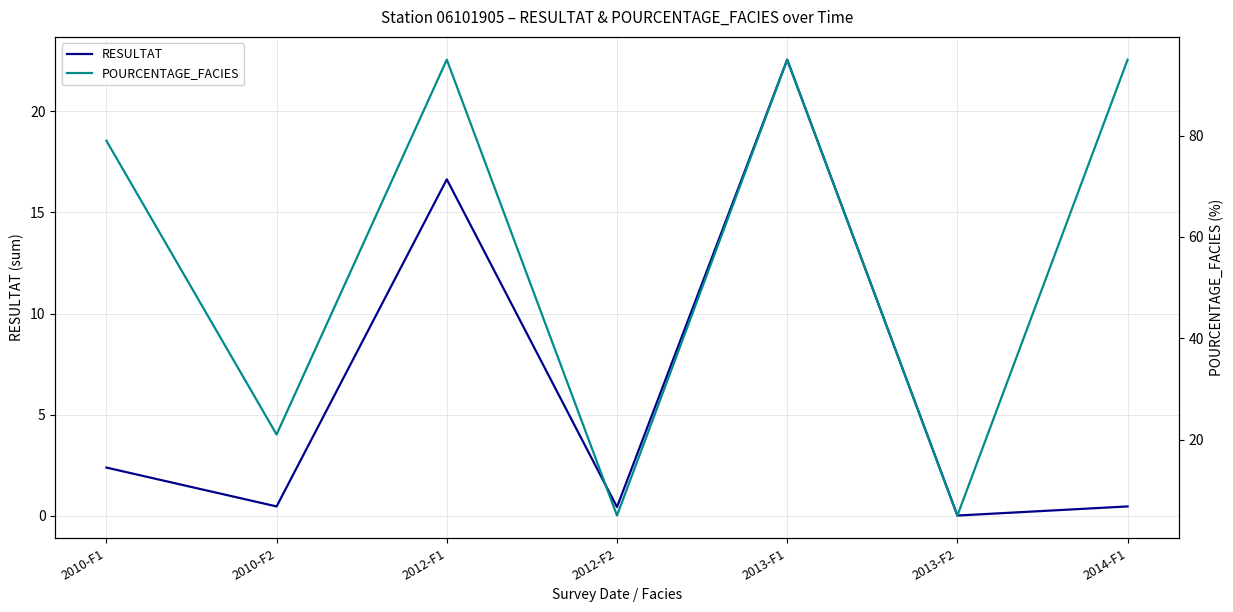

Which category has the lowest value across all series?

2013-F2